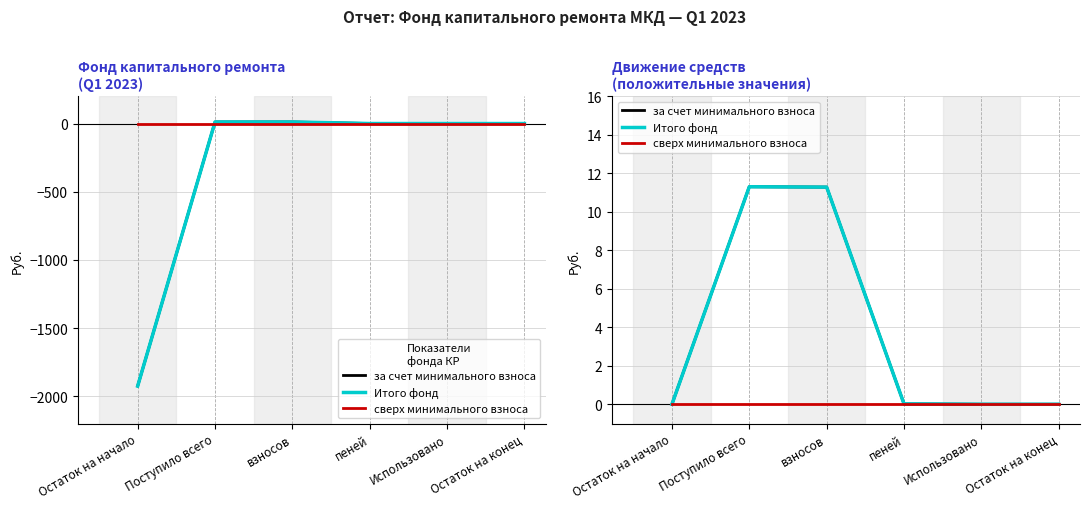

Reading right to left, list all the values displayed in this chart.

за счет минимального взноса: 0.0	0.0	0.0	11.3	11.3	0.0
Итого фонд: 0.0	0.0	0.0	11.3	11.3	0.0
сверх минимального взноса: 0.0	0.0	0.0	0.0	0.0	0.0